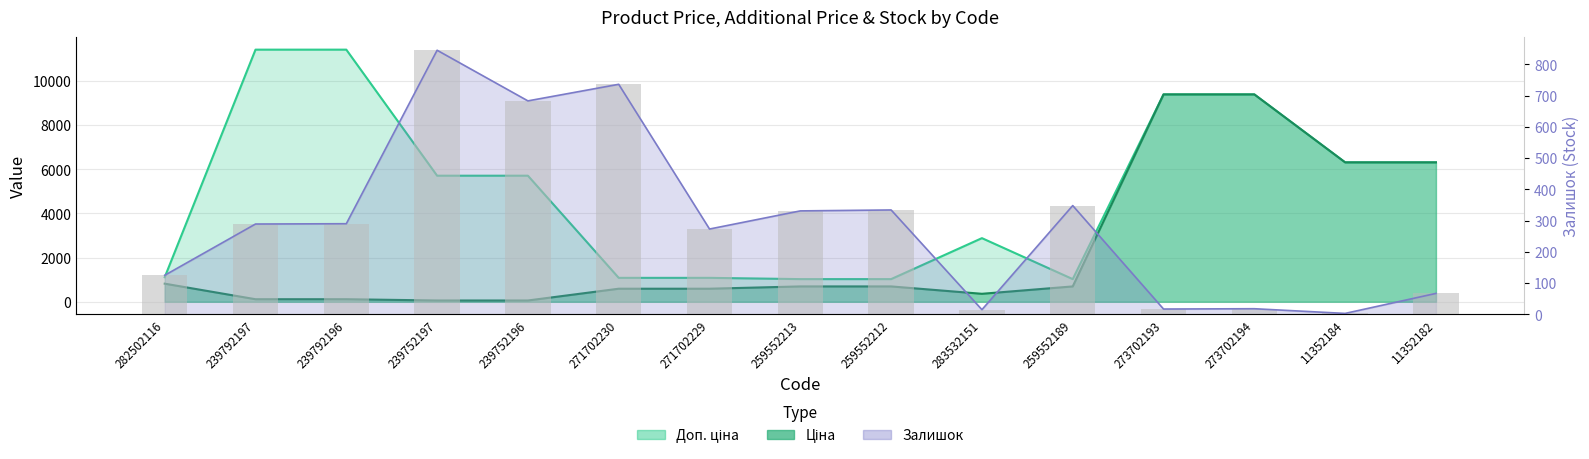

Where does the Залишок series first go above 289?

239792196